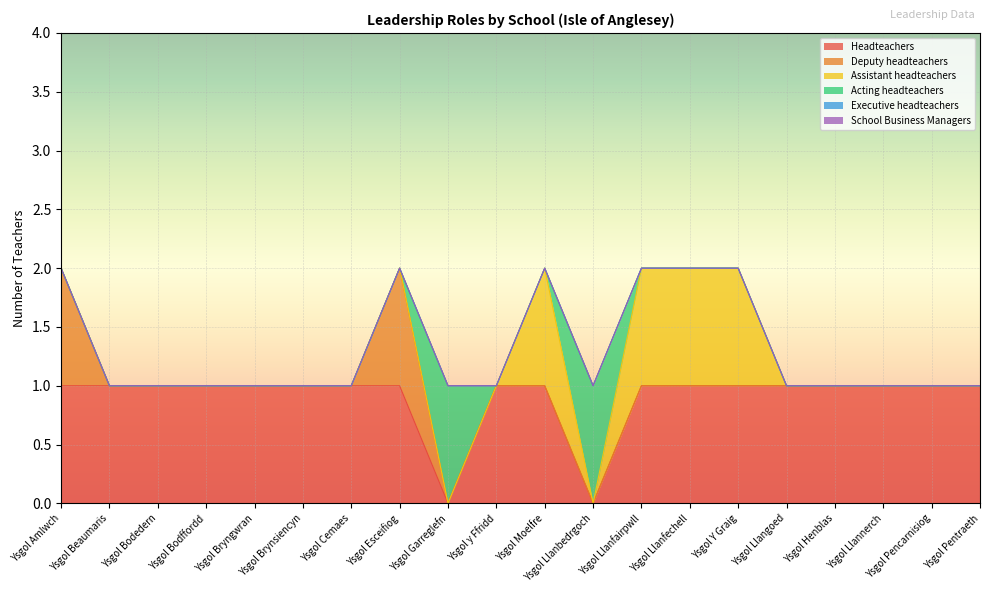

True or false: Headteachers and Assistant headteachers cross at least once.

False